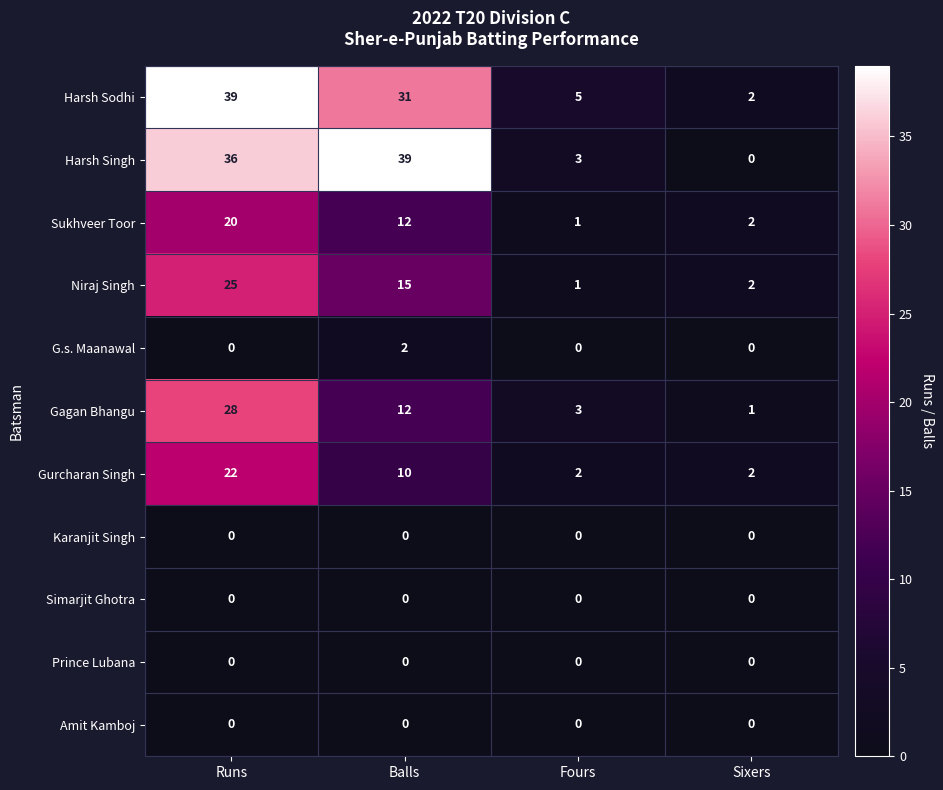

True or false: Niraj Singh has a value of 17 at Runs.

False